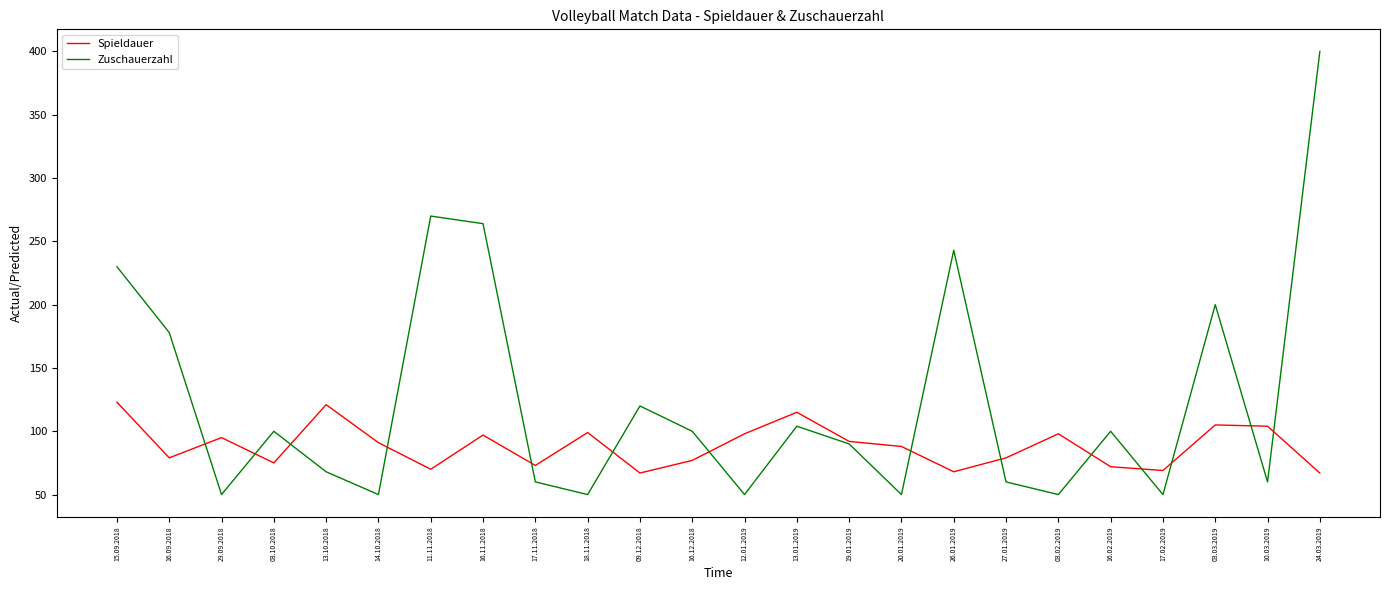

In Spieldauer, how many points are lower than both neighbors (excluding endpoints)?

7